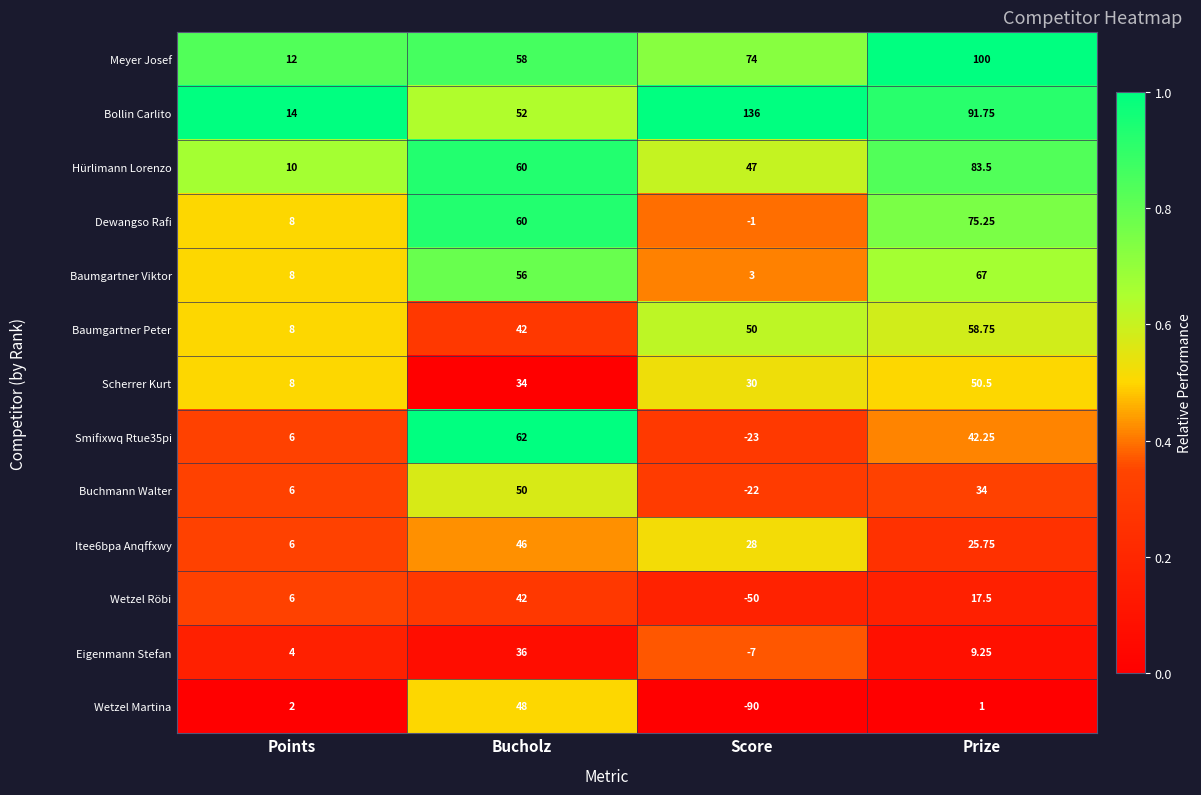

Which series changed the most between Points and Prize?

Meyer Josef